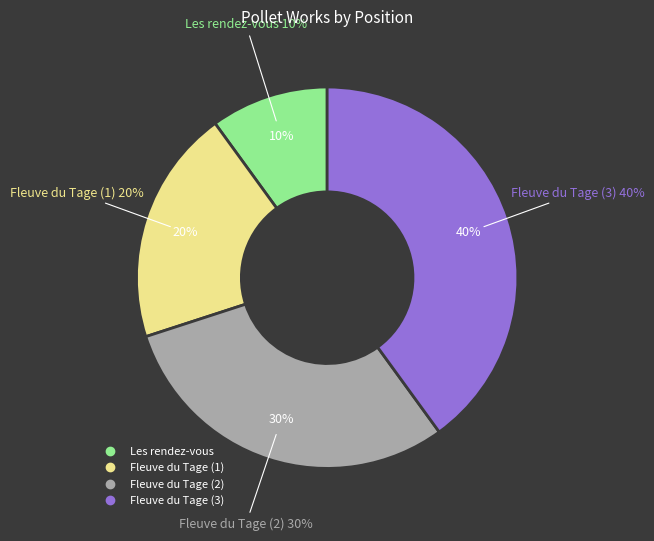

Rank the categories by value from lowest to highest.

Les rendez-vous, Fleuve du Tage (1), Fleuve du Tage (2), Fleuve du Tage (3)